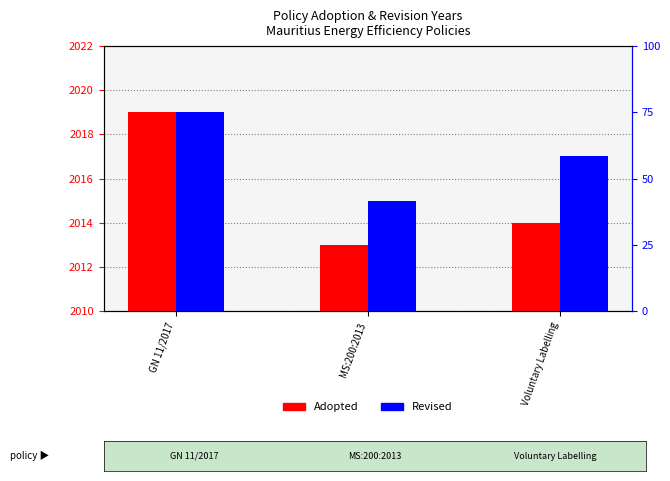

Between MS:200:2013 and Voluntary Labelling, which series saw the biggest shift?

Revised